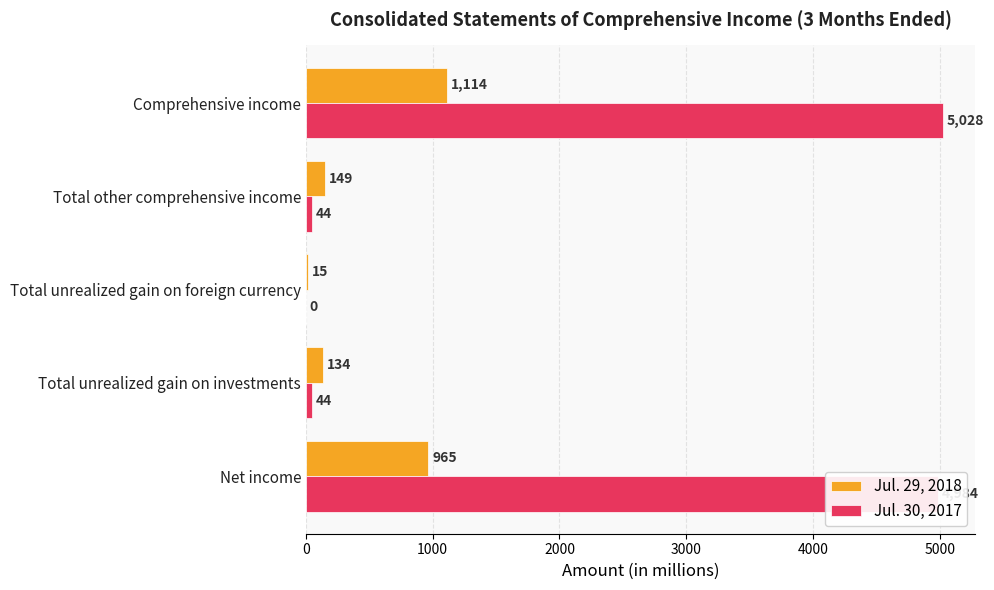

The Jul. 30, 2017 series shows 5028 at Comprehensive income. True or false?

True